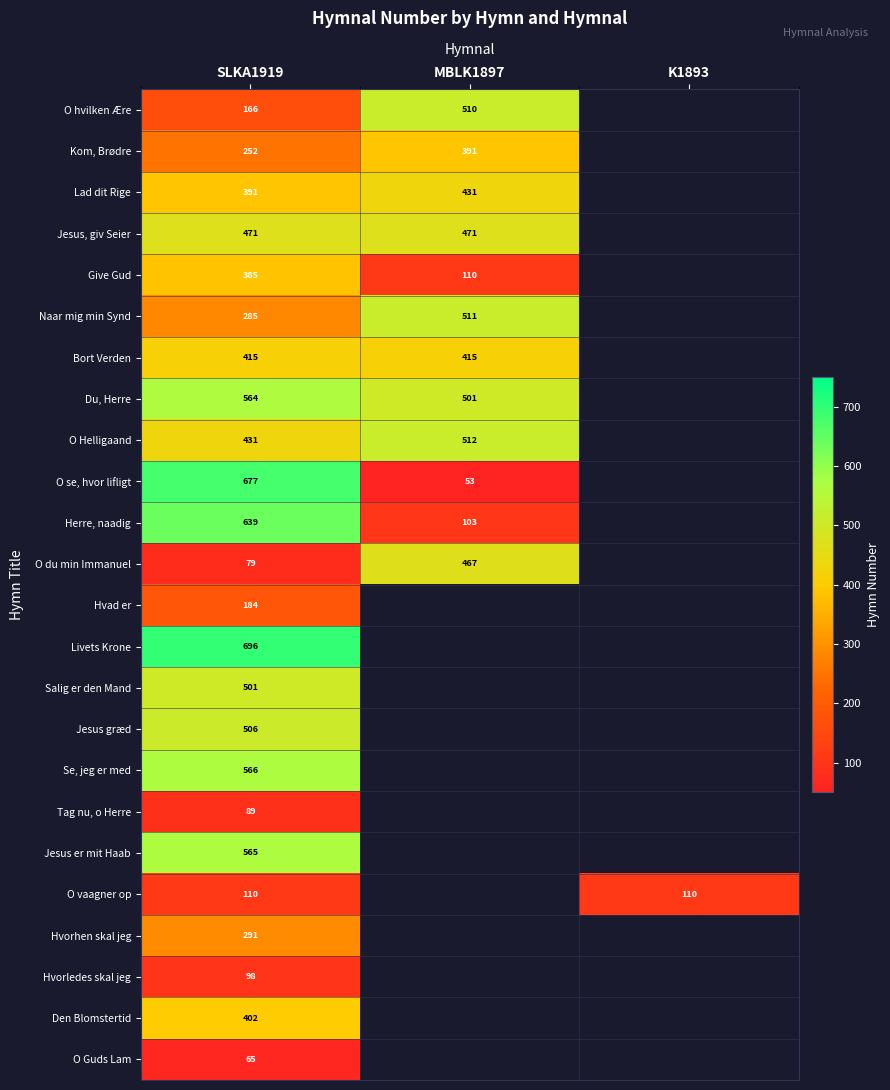

The Give Gud series shows 385 at SLKA1919. True or false?

True